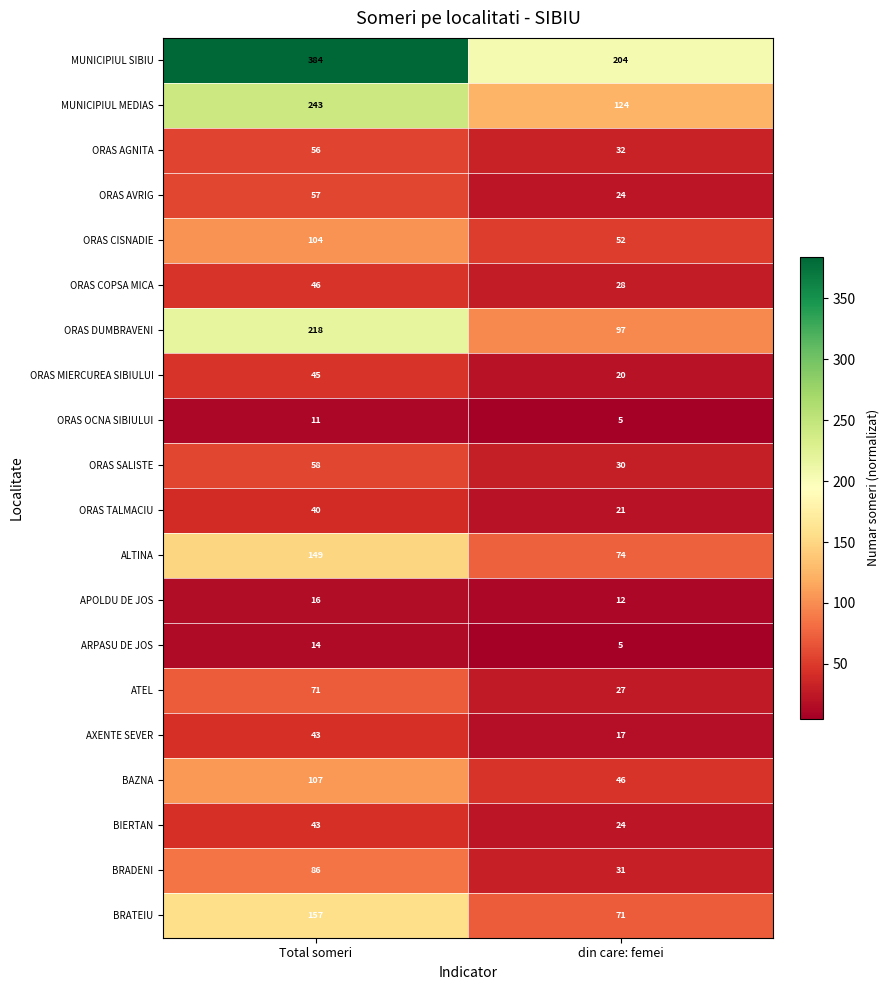

Which series has the largest total across all categories?

MUNICIPIUL SIBIU